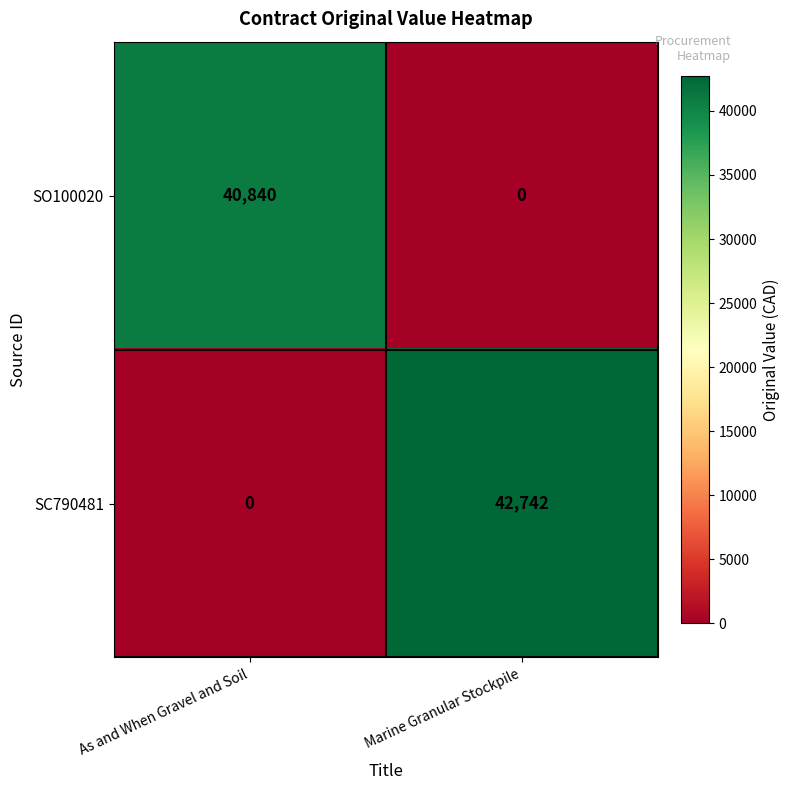

At which label is SC790481 closest to 21371?

As and When Gravel and Soil